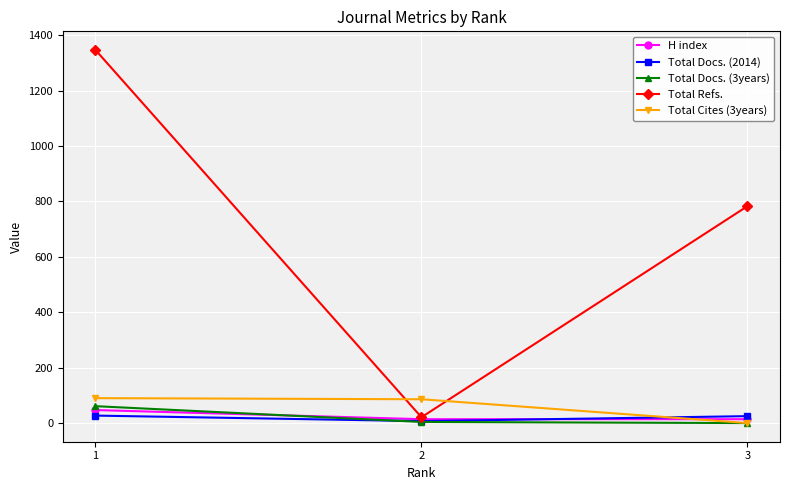

Rank the series by their maximum value, from highest to lowest.

Total Refs., Total Cites (3years), Total Docs. (3years), H index, Total Docs. (2014)